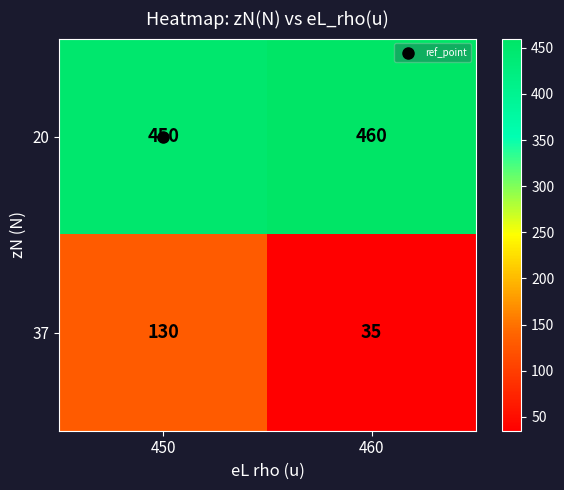

Which series has the largest range (max minus min)?

37